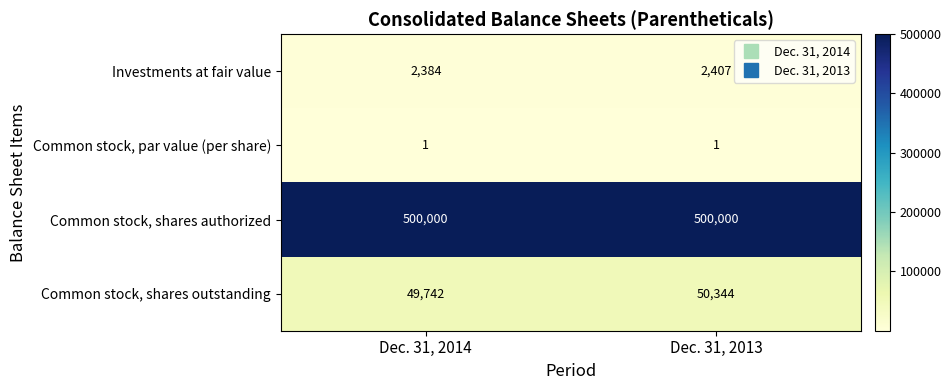

Between Dec. 31, 2014 and Dec. 31, 2013, which series saw the biggest shift?

Common stock, shares outstanding